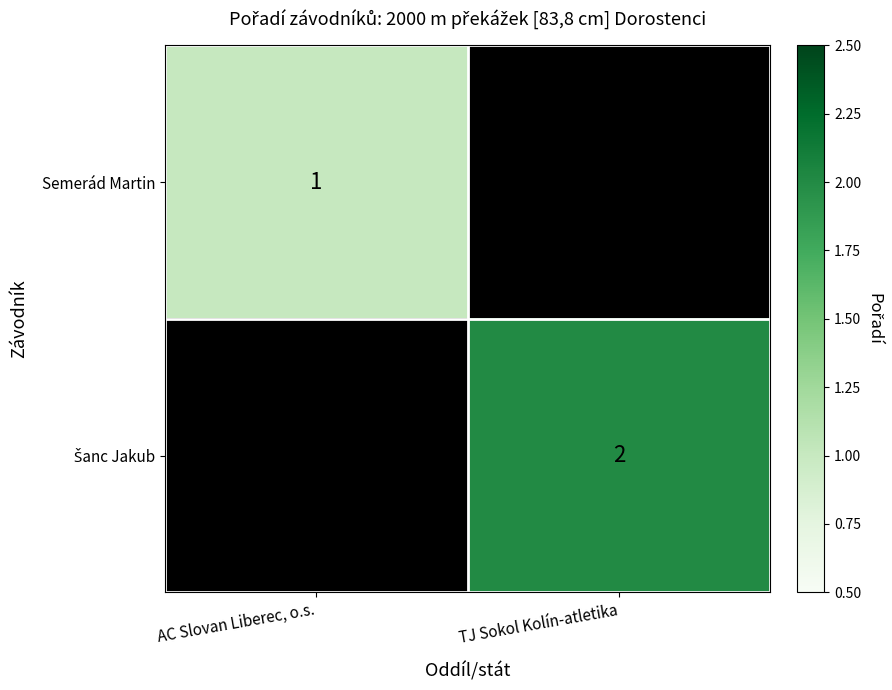

True or false: Semerád Martin has a value of 2 at AC Slovan Liberec, o.s..

False